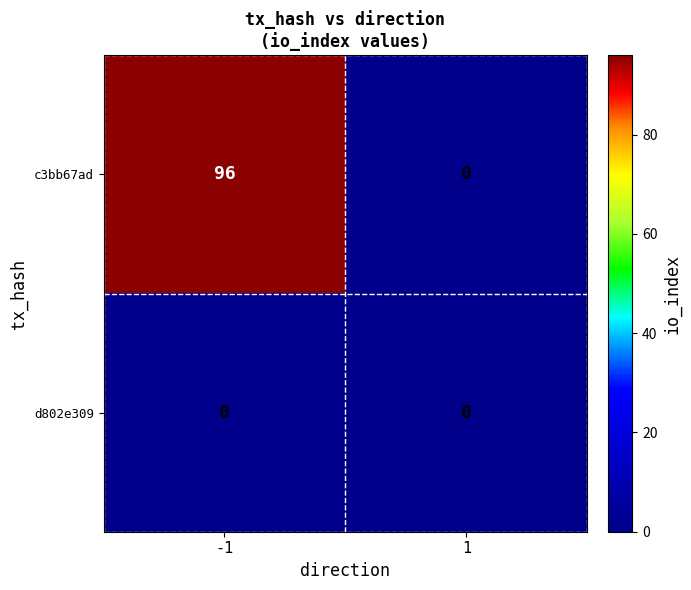

What is the difference between the c3bb67ad values at -1 and 1?

96